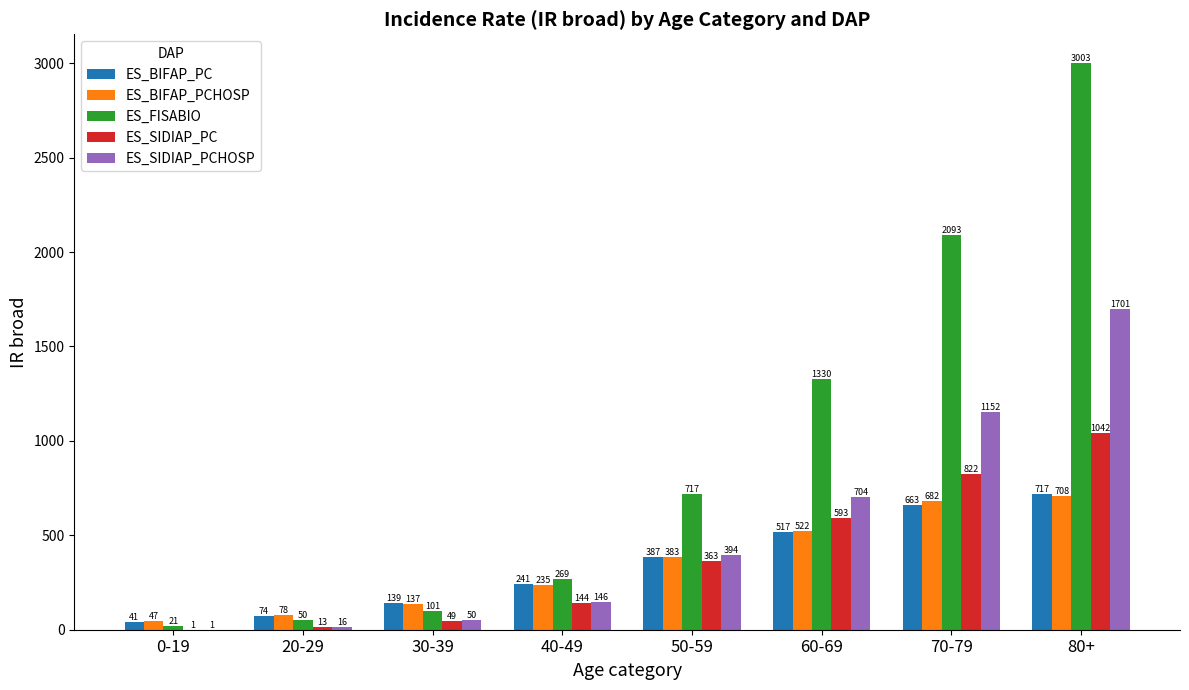

Read the ES_BIFAP_PCHOSP value at 60-69.

521.7